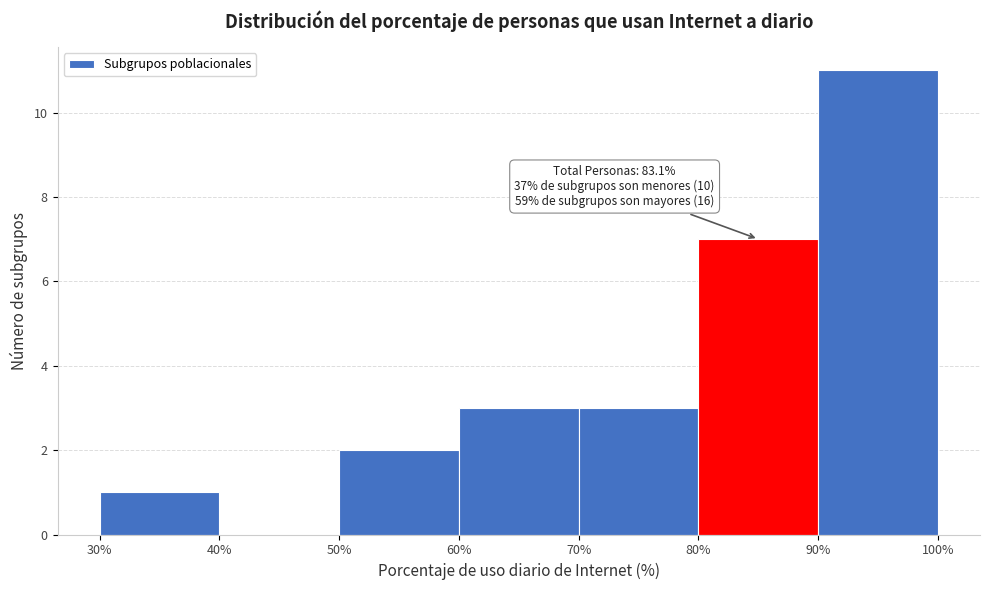

Which range on the x-axis has the tallest bar?

90% to 100%